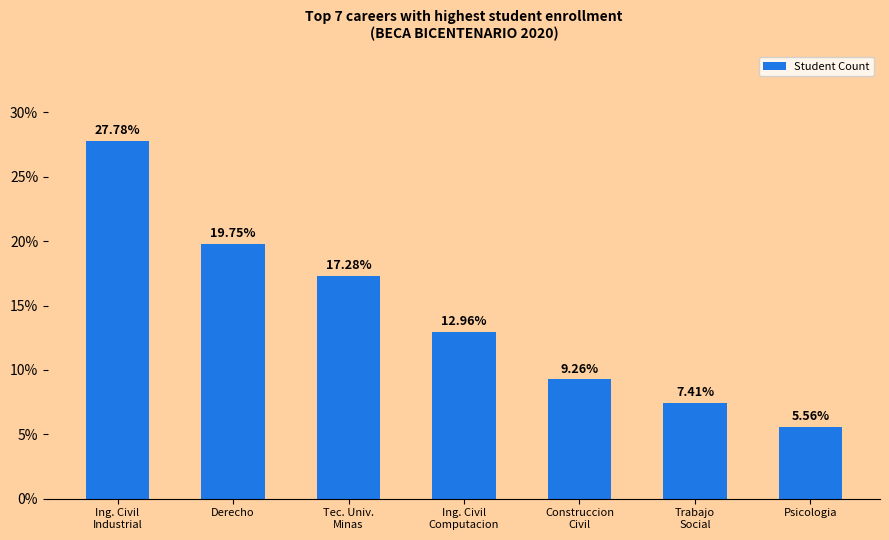

What is the difference between the values at Trabajo
Social and Construccion
Civil?

1.9